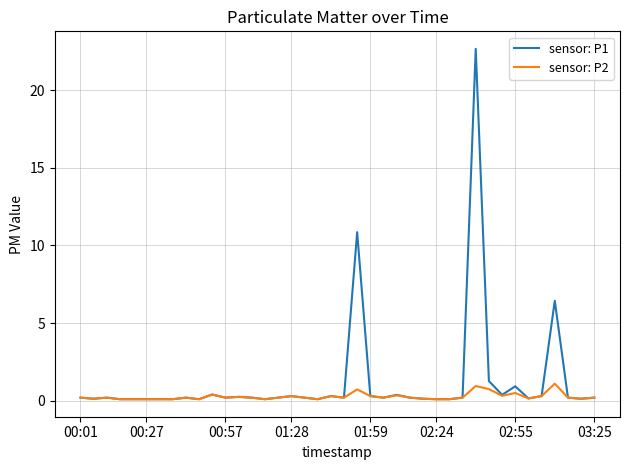

Which series has the widest spread of values?

sensor: P1